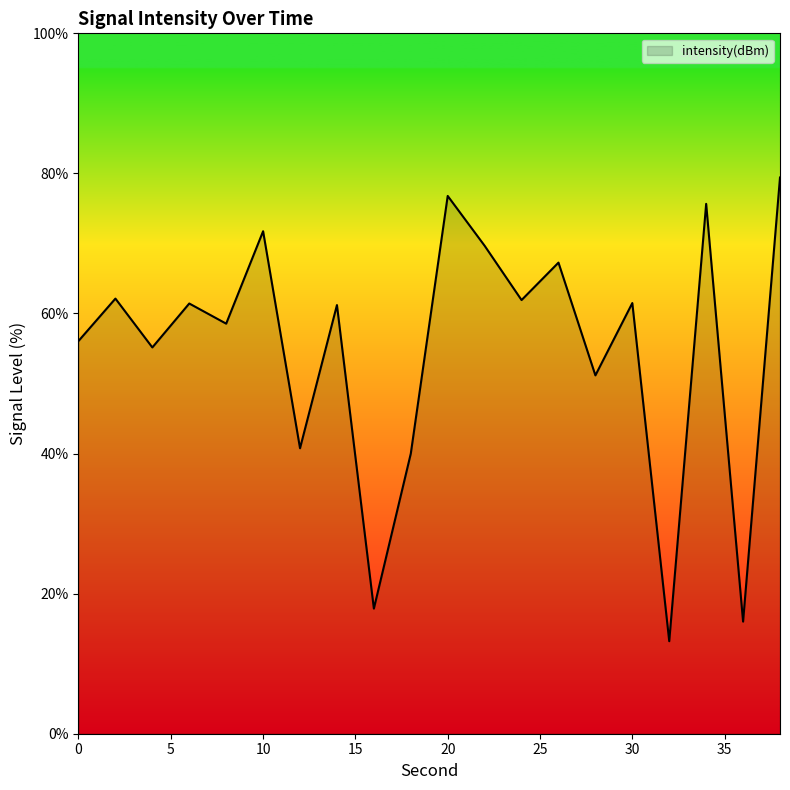

What is the greatest value displayed?

79.4